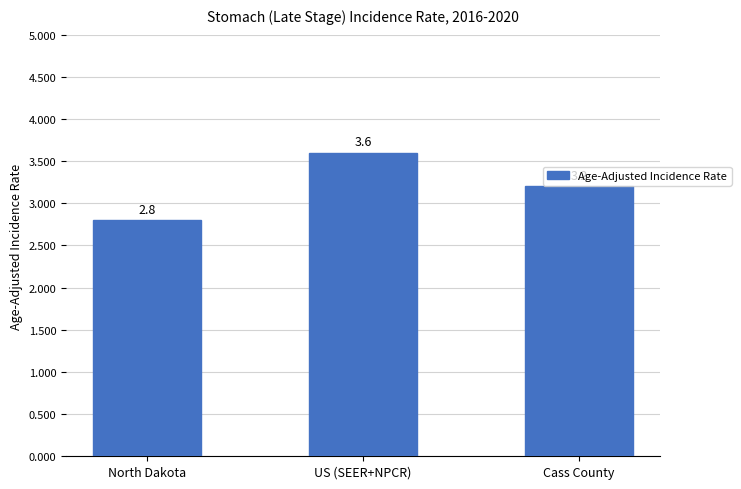

True or false: the data shows 5.1 at Cass County.

False